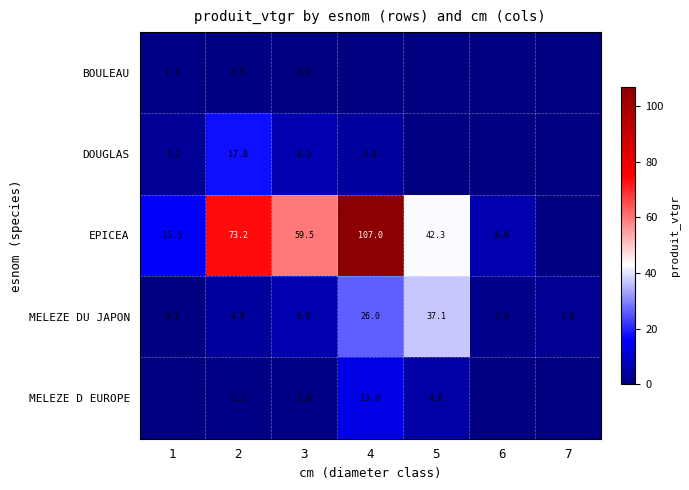

What is the spread (max minus min) of values at 2?

72.7